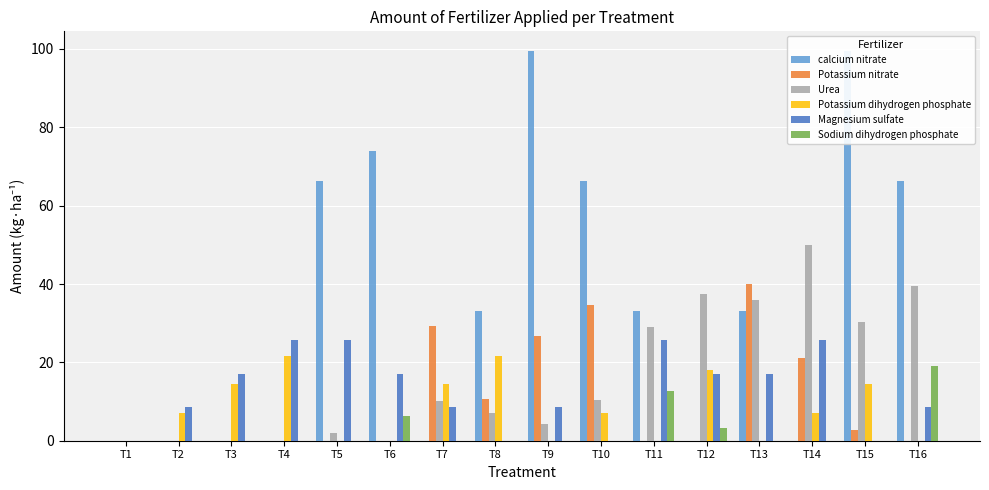

The value of Magnesium sulfate at T5 is 25.6. True or false?

True